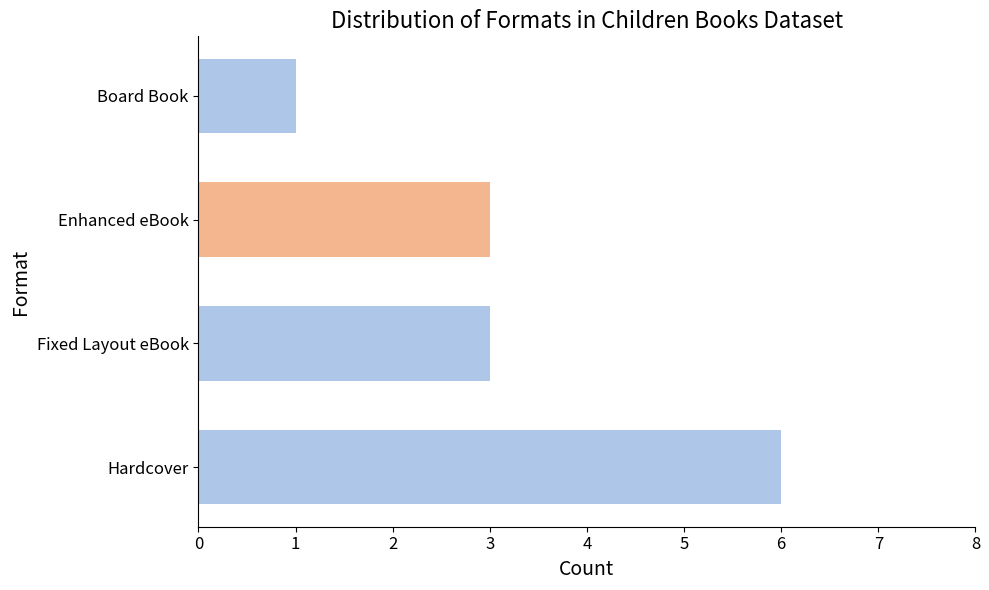

Reading bottom to top, list all the values displayed in this chart.

6	3	3	1